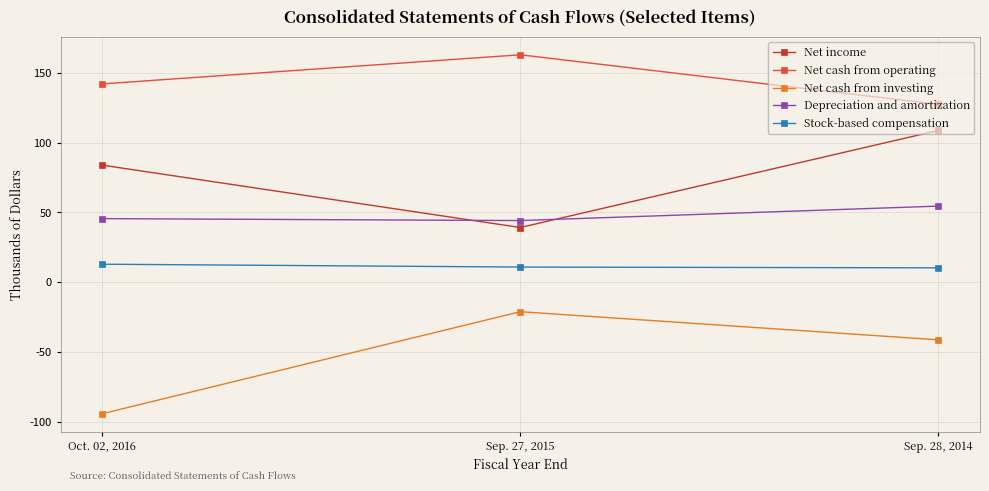

What is the minimum value shown in the chart?

-94.0